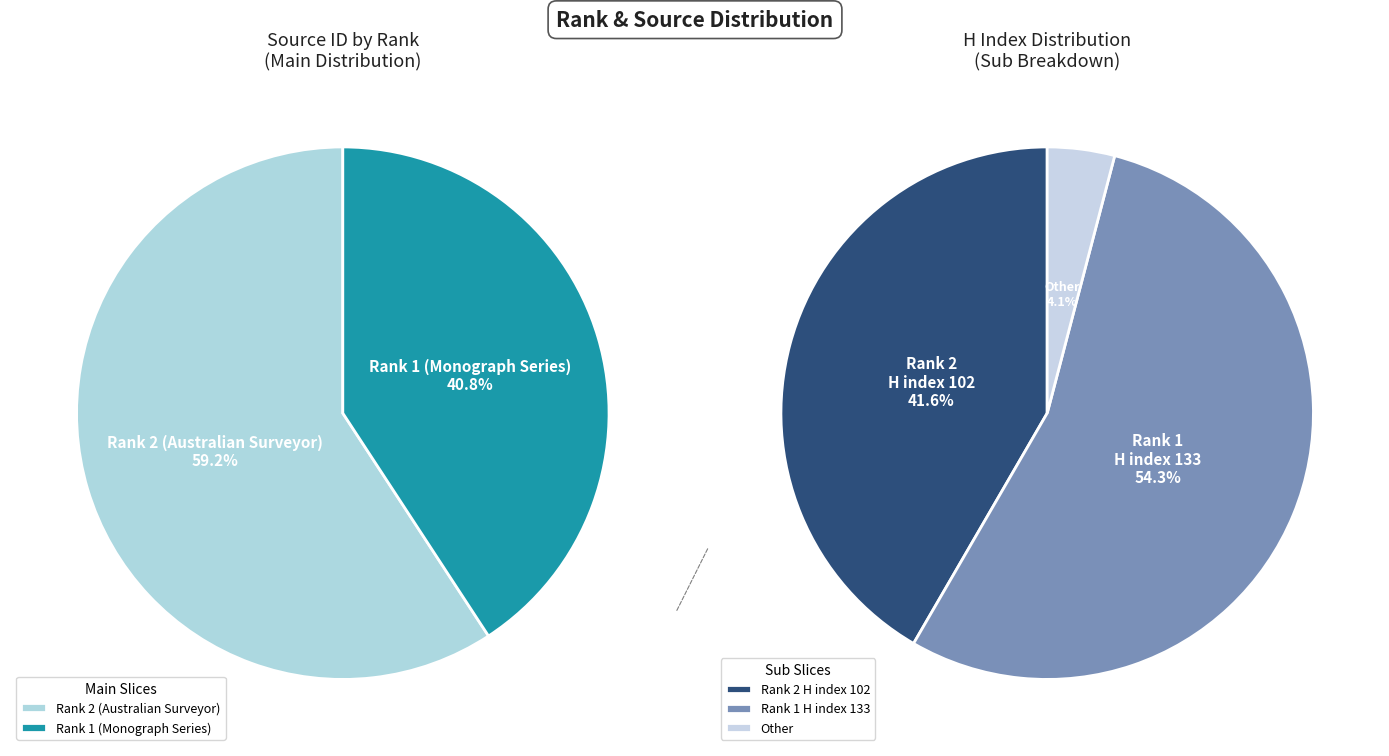

Is Rank 1 (Monograph Series) the majority of the pie?

No